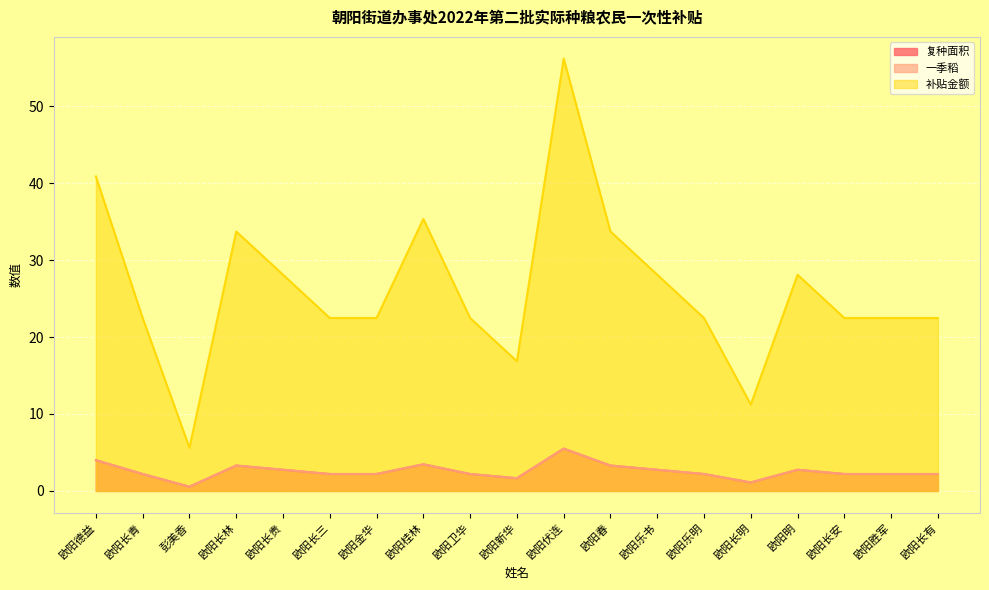

Reading right to left, list all the values displayed in this chart.

复种面积: 欧阳长有=2.2	欧阳胜军=2.2	欧阳长安=2.2	欧阳明=2.8	欧阳长明=1.1	欧阳乐明=2.2	欧阳乐书=2.8	欧阳春=3.3	欧阳伏连=5.5	欧阳新华=1.6	欧阳卫华=2.2	欧阳桂林=3.5	欧阳金华=2.2	欧阳长三=2.2	欧阳长贵=2.8	欧阳长林=3.3	彭美香=0.6	欧阳长青=2.2	欧阳德益=4.0
一季稻: 欧阳长有=2.2	欧阳胜军=2.2	欧阳长安=2.2	欧阳明=2.8	欧阳长明=1.1	欧阳乐明=2.2	欧阳乐书=2.8	欧阳春=3.3	欧阳伏连=5.5	欧阳新华=1.6	欧阳卫华=2.2	欧阳桂林=3.5	欧阳金华=2.2	欧阳长三=2.2	欧阳长贵=2.8	欧阳长林=3.3	彭美香=0.6	欧阳长青=2.2	欧阳德益=4.0
补贴金额: 欧阳长有=22.5	欧阳胜军=22.5	欧阳长安=22.5	欧阳明=28.1	欧阳长明=11.2	欧阳乐明=22.5	欧阳乐书=28.1	欧阳春=33.7	欧阳伏连=56.2	欧阳新华=16.9	欧阳卫华=22.5	欧阳桂林=35.4	欧阳金华=22.5	欧阳长三=22.5	欧阳长贵=28.1	欧阳长林=33.7	彭美香=5.6	欧阳长青=22.5	欧阳德益=40.9